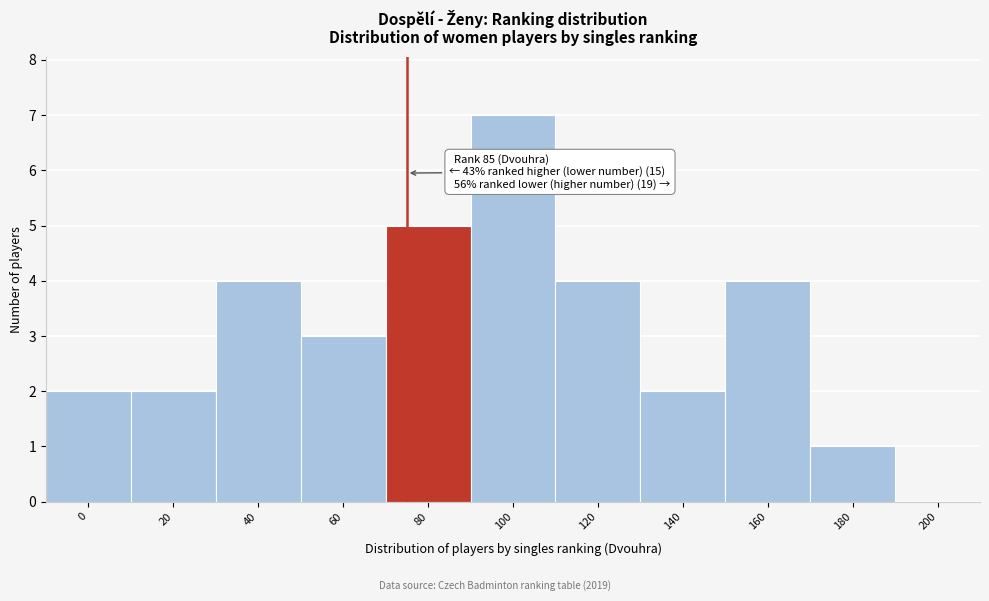

Reading left to right, transcribe all the data shown in this chart.

0=2	20=2	40=4	60=3	80=5	100=7	120=4	140=2	160=4	180=1	200=0